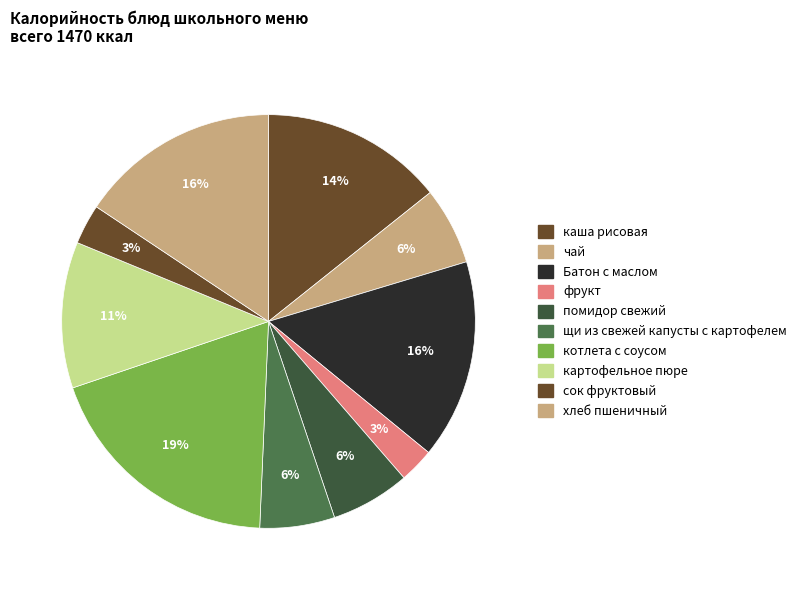

How many segments does this pie chart have?

10